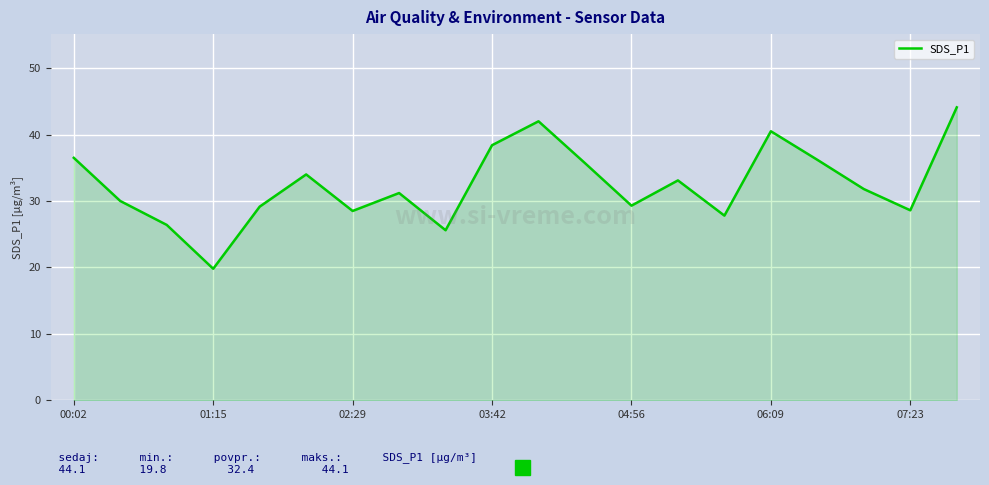

What is the minimum value shown in the chart?

19.8